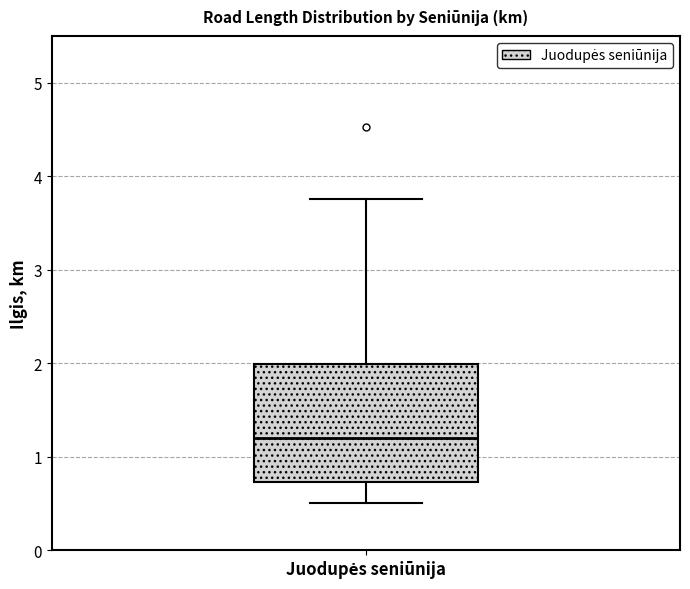

Transcribe this box plot: give where the median line is, the range the box spans, and where the two whiskers end, as read against the y-axis. The values are not printed on the chart, so give them approximately, as read against the axis.

median 1.2, box 0.7 to 2.0, whiskers 0.5 to 3.8